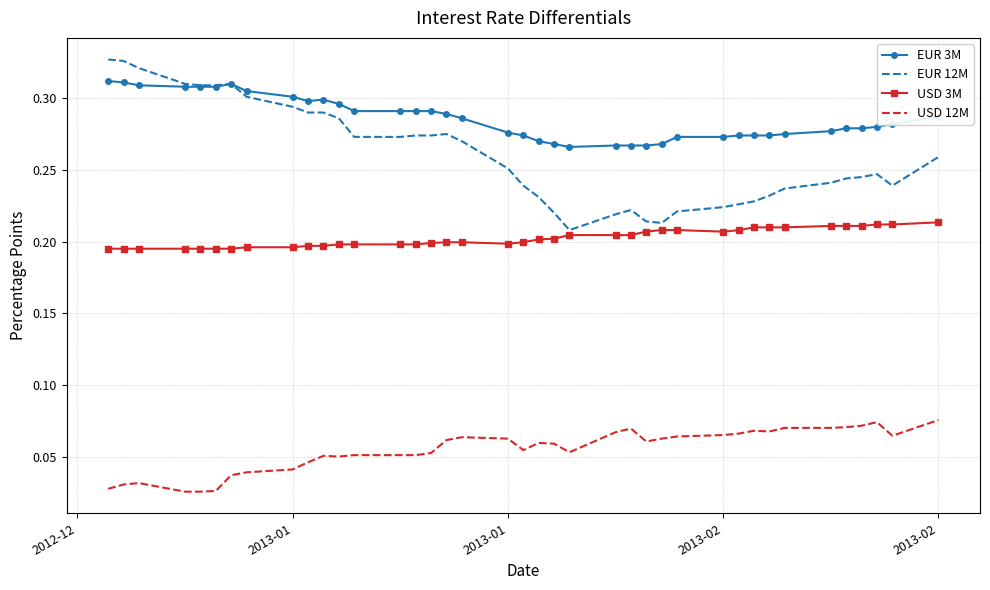

Which series has the largest total across all categories?

EUR 3M